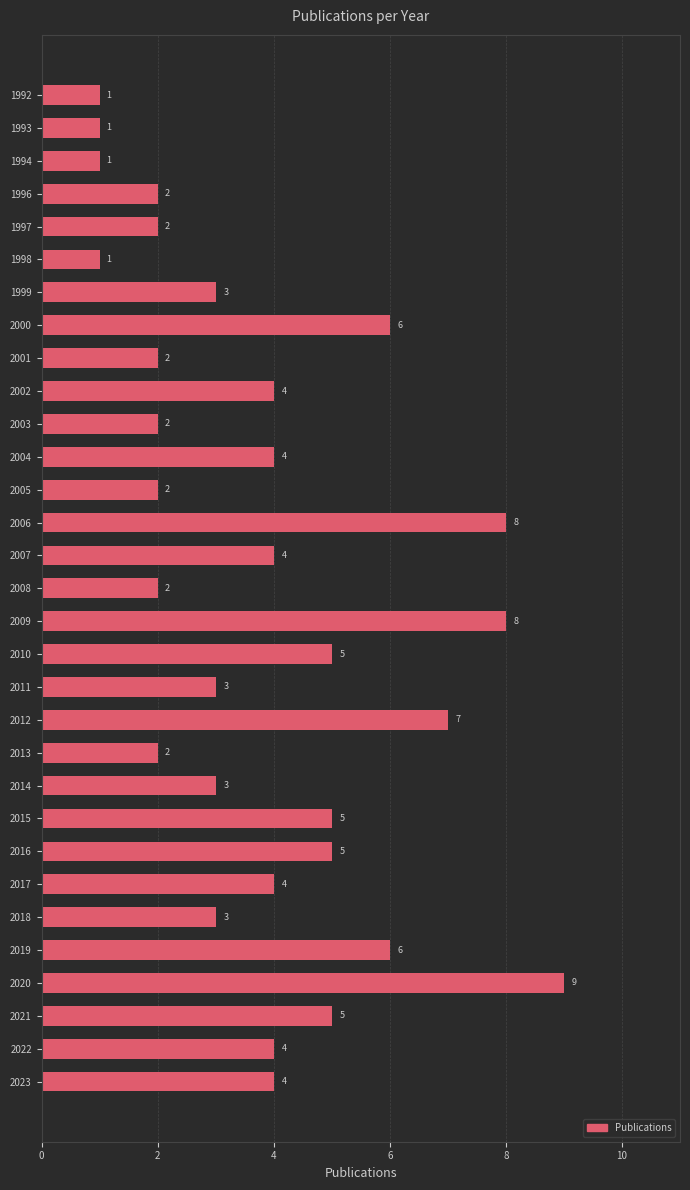

What is the minimum value shown in the chart?

1